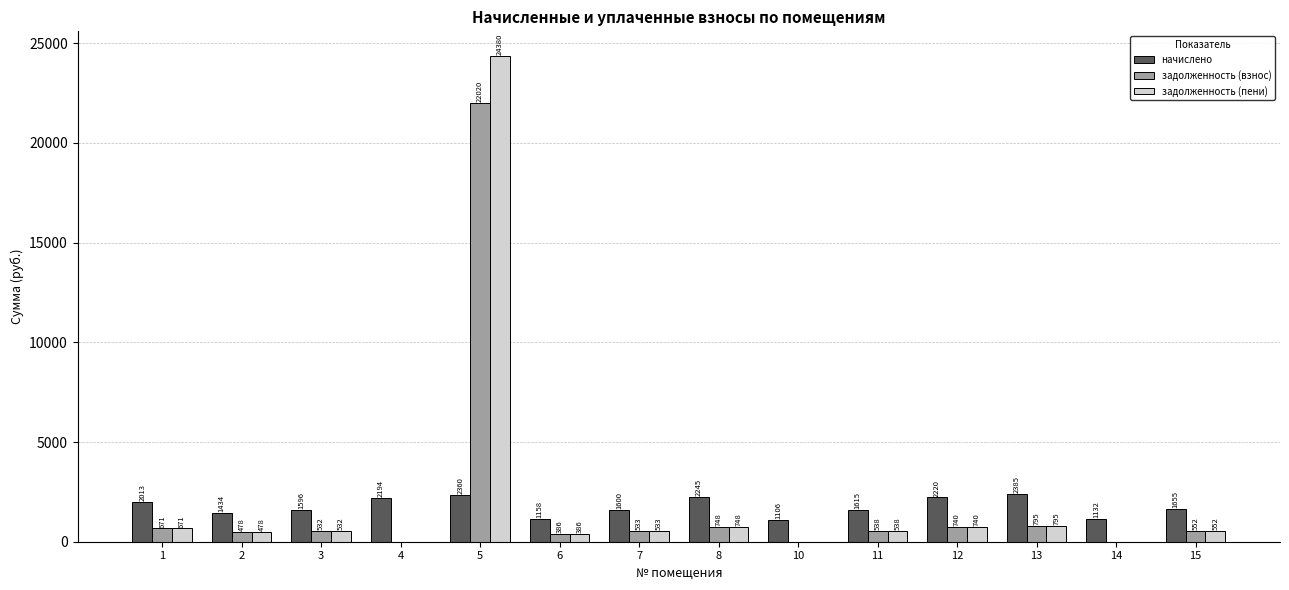

Does the chart contain stacked bars?

No